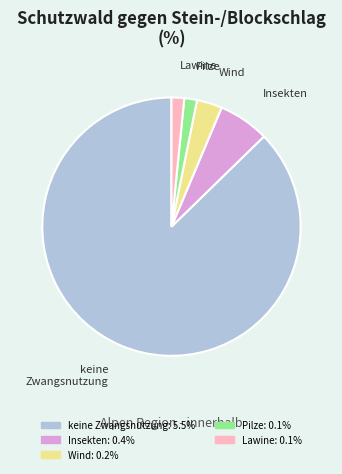

Does any single category account for the majority?

Yes